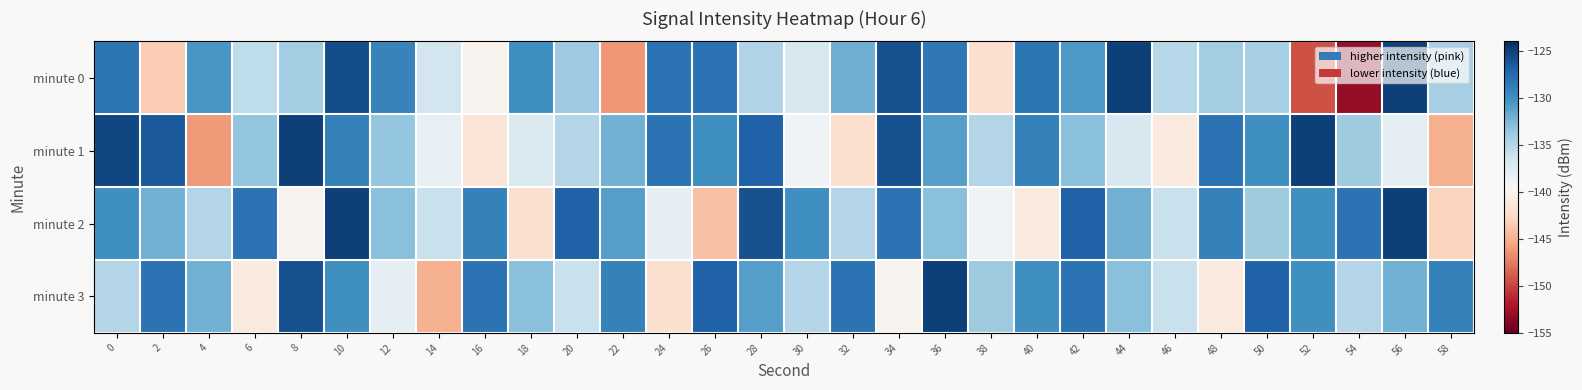

Between 10 and 28, which series saw the biggest shift?

minute 0